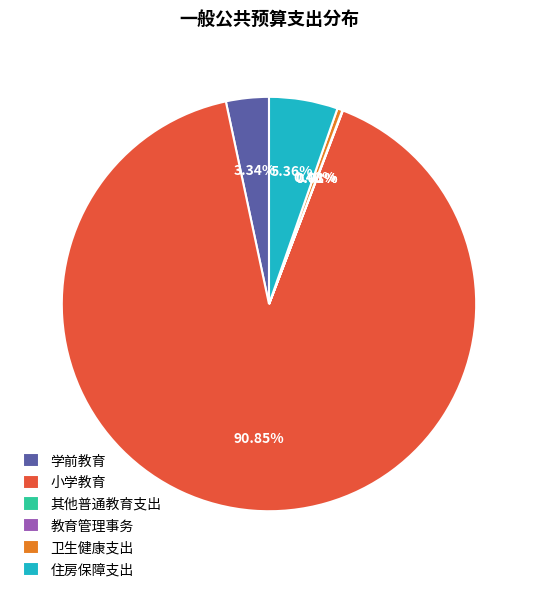

To the nearest percent, what is the average slice percentage?

17%